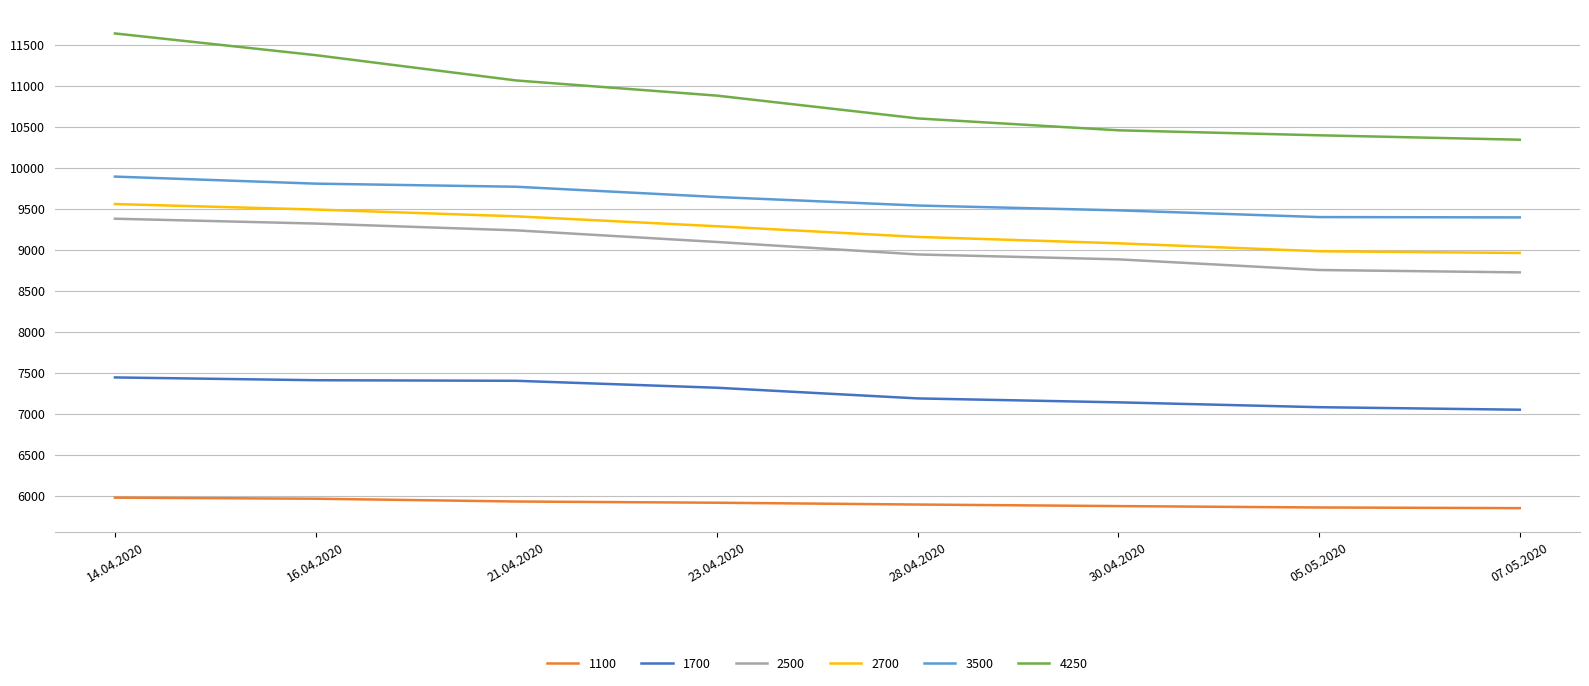

Read the 2700 value at 23.04.2020.

9286